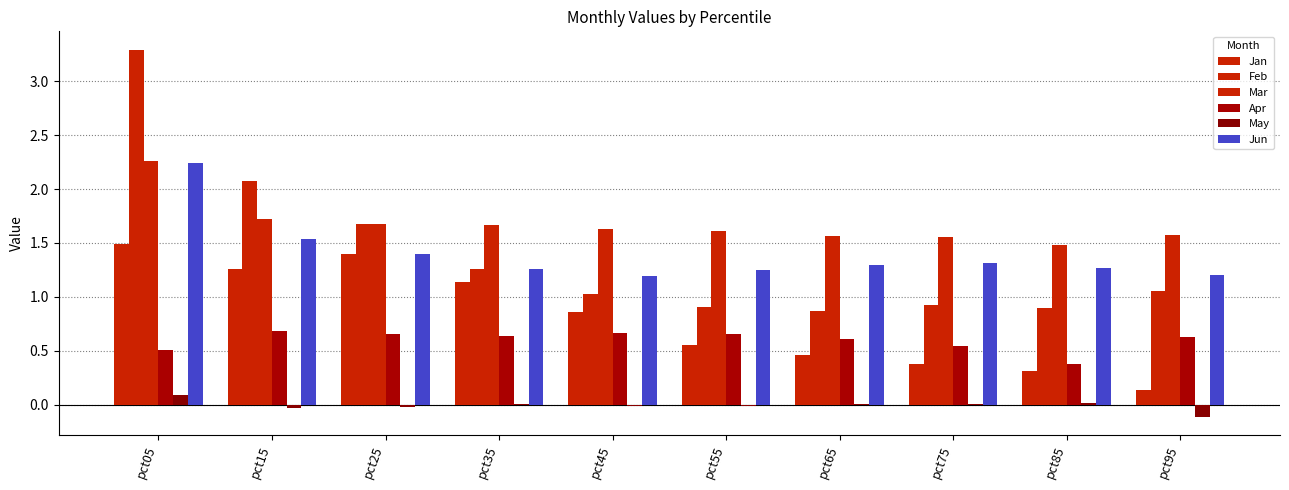

What is the total value across all series at pct75?

4.7